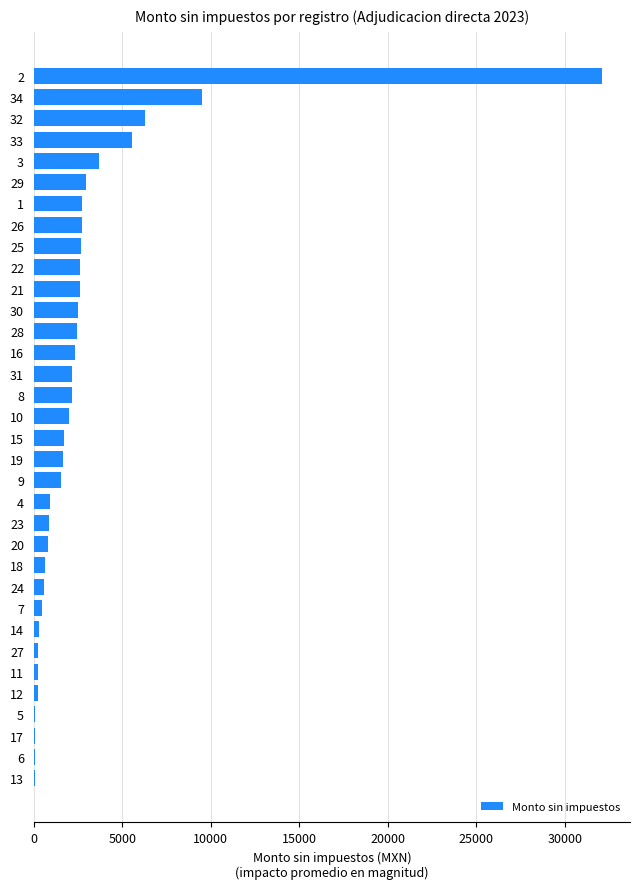

What is the sum of all values?

97609.8